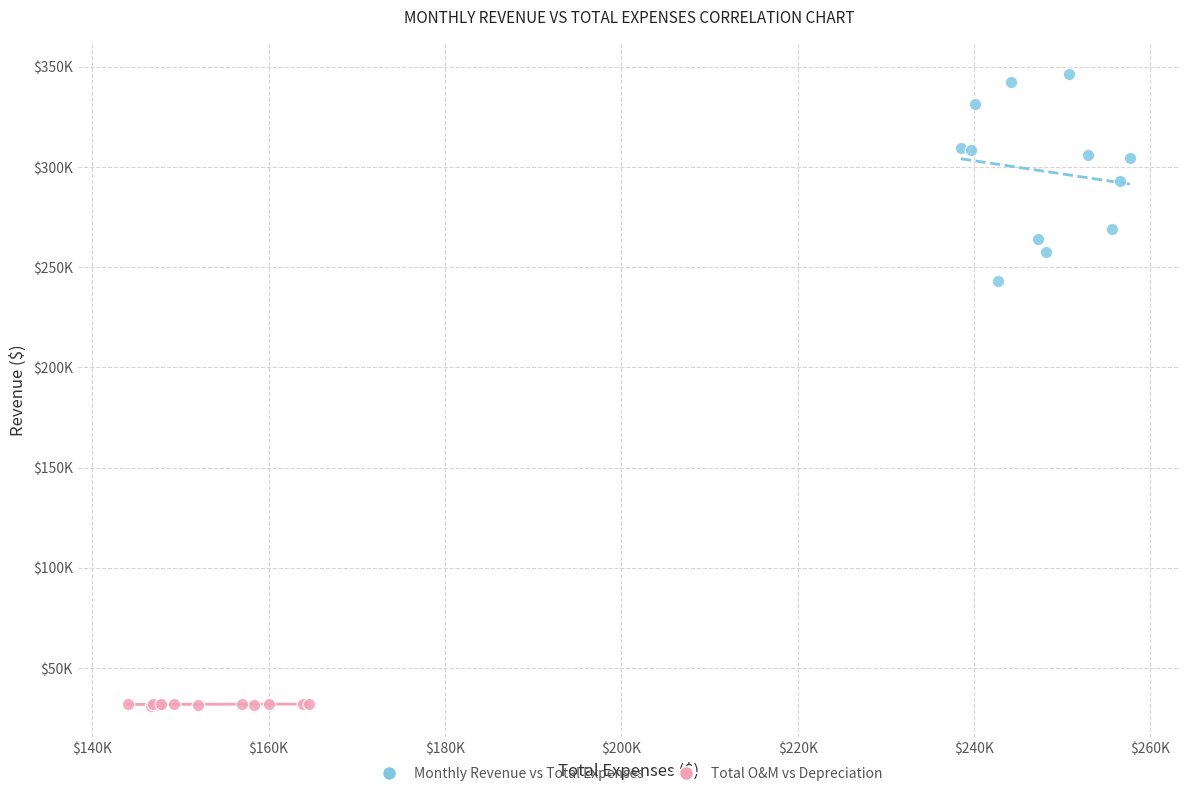

What are all the series names shown in the legend?

Monthly Revenue vs Total Expenses, Total O&M vs Depreciation